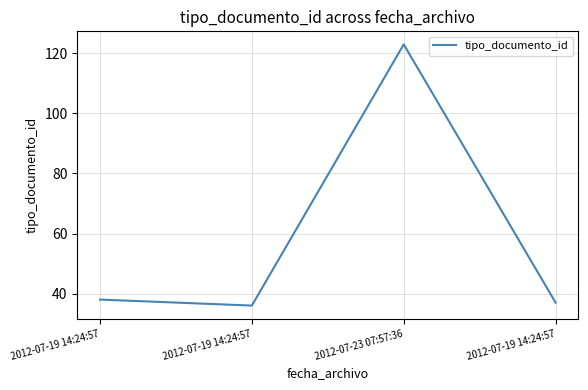

What is the difference between the maximum and second lowest values?

86